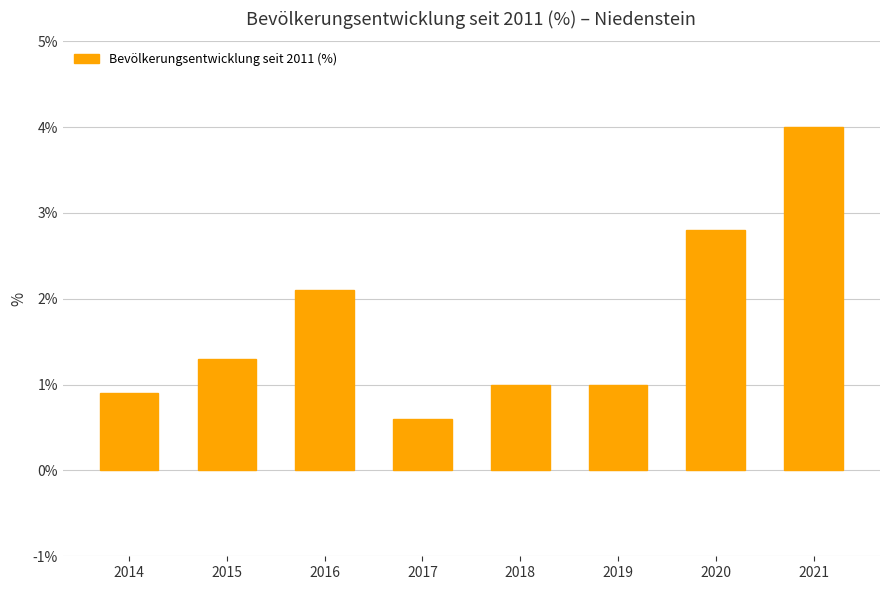

What is the value of the 8th bar from the left?

4.0